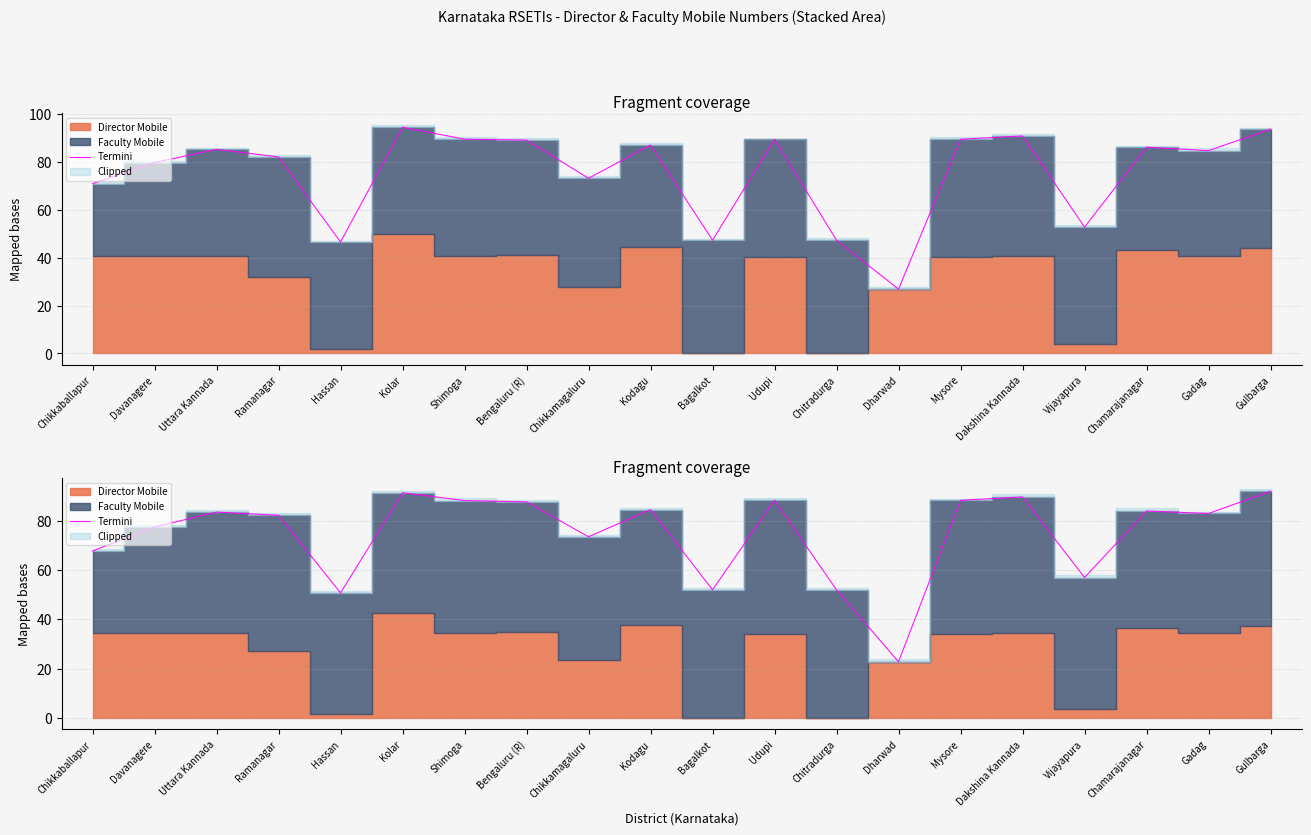

Where is the first local maximum?

Uttara Kannada